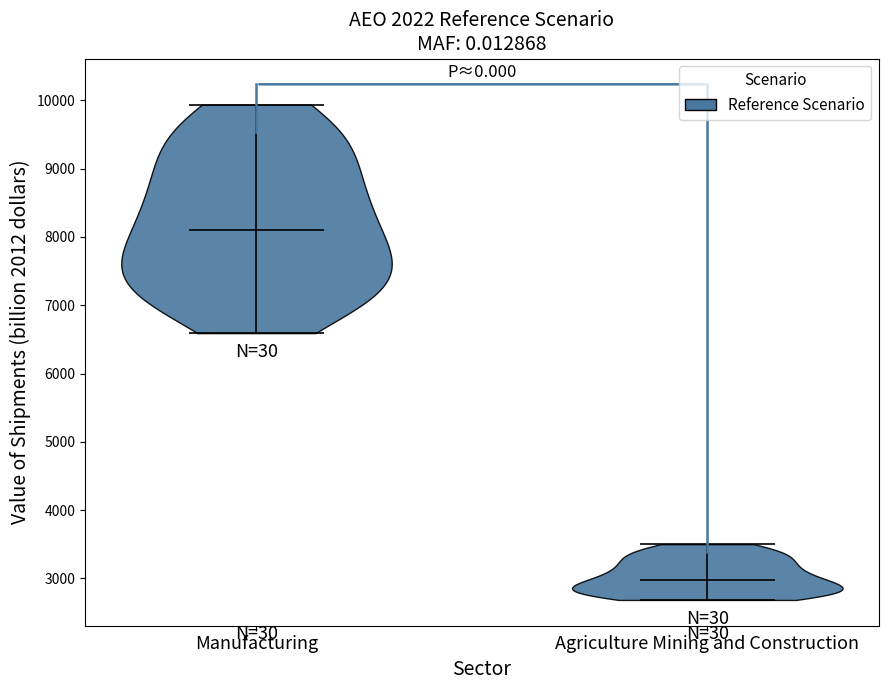

Which violin has the highest median line?

Manufacturing